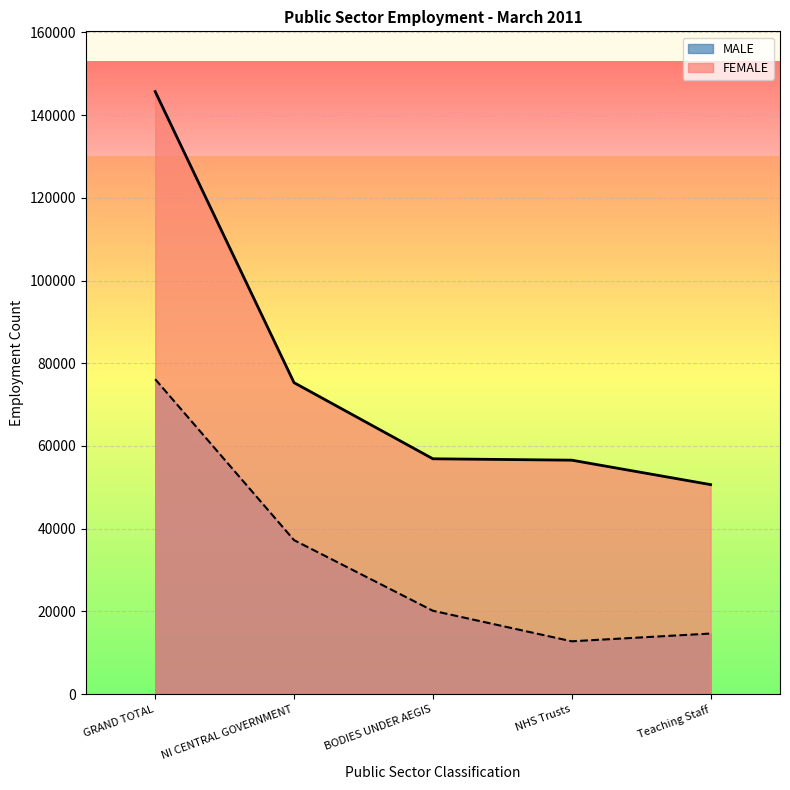

What is the label of the 5th point from the right?

GRAND TOTAL